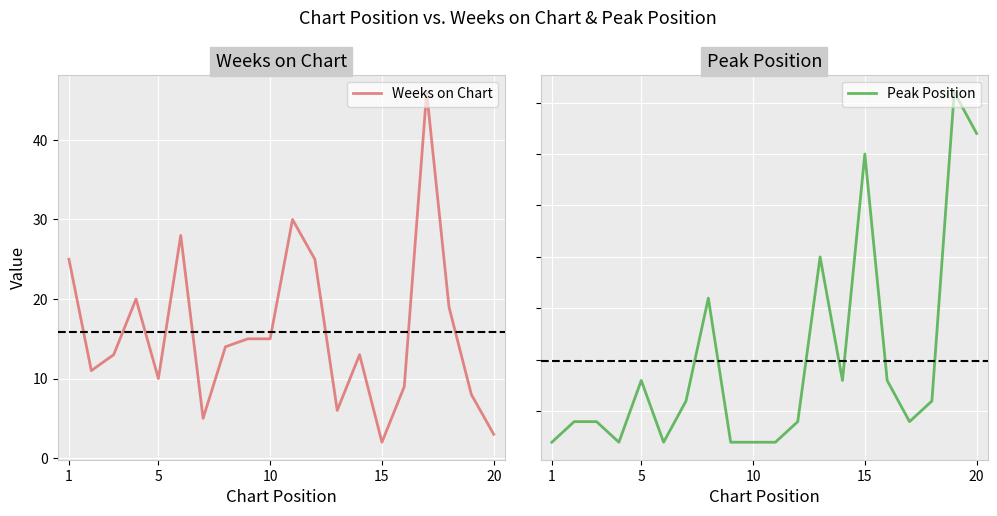

Reading left to right, list all the values displayed in this chart.

Weeks on Chart: 25	11	13	20	10	28	5	14	15	15	30	25	6	13	2	9	46	19	8	3
Peak Position: 1	2	2	1	4	1	3	8	1	1	1	2	10	4	15	4	2	3	18	16